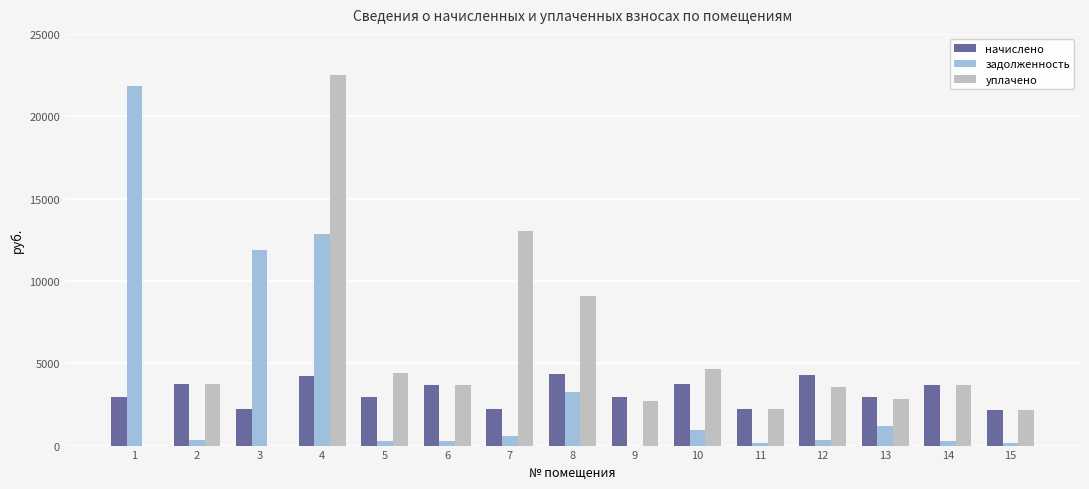

The value of уплачено at 3 is -11654.4. True or false?

False